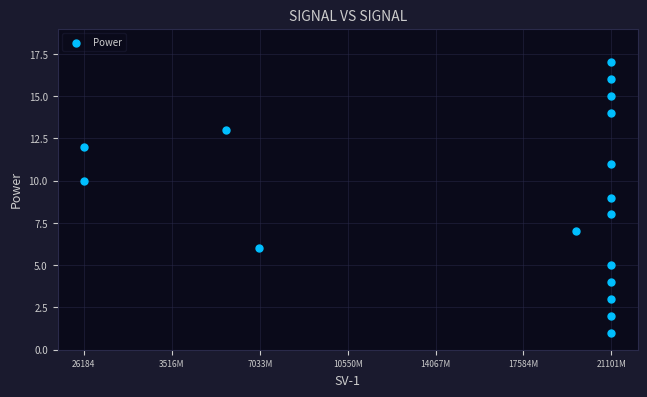

What is the range of X values (max minus min)?

21100986162